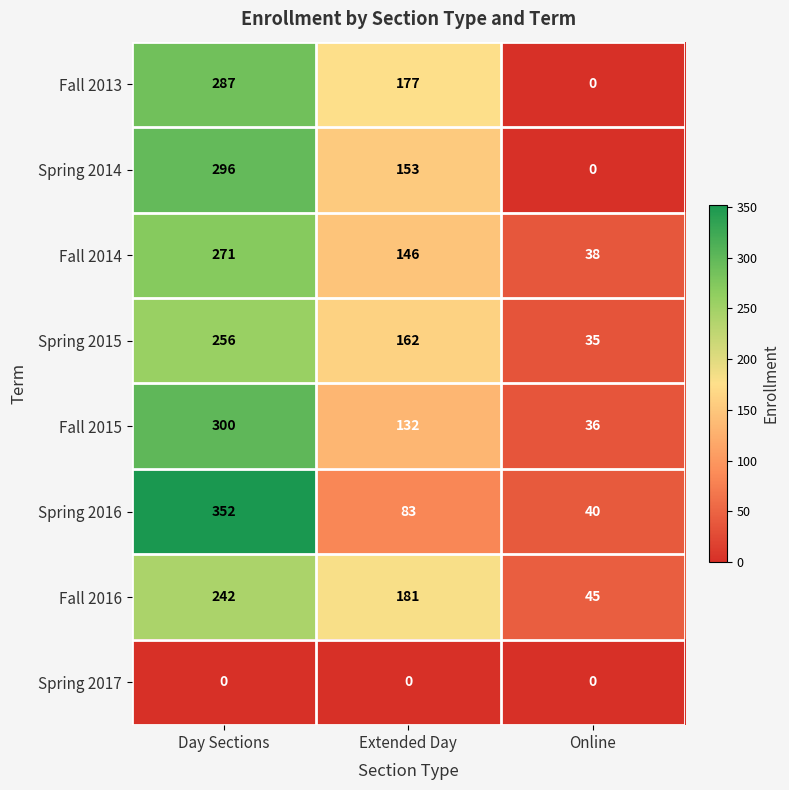

The value of Fall 2015 at Day Sections is 300. True or false?

True